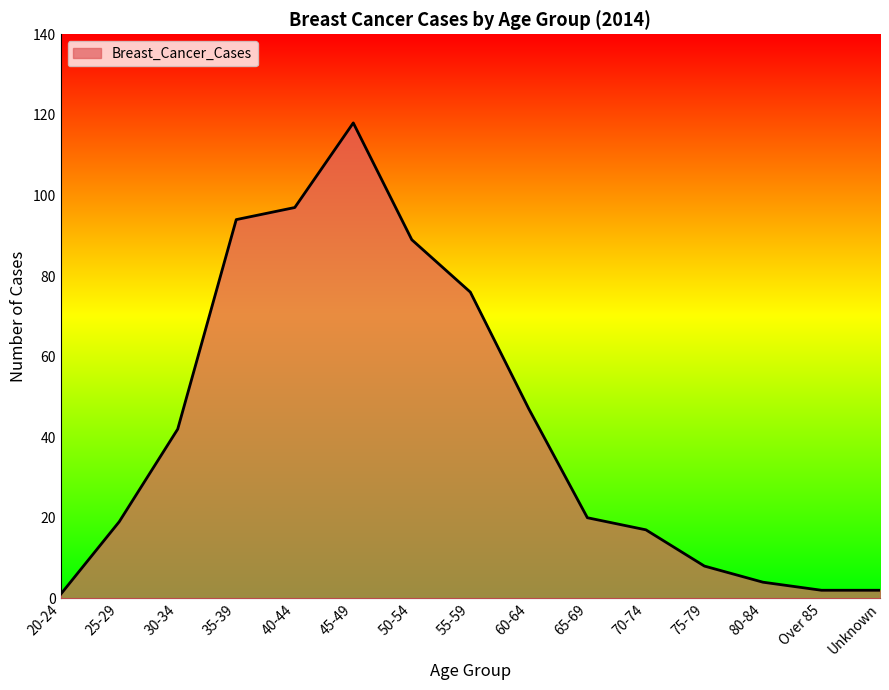

What is the ratio of the value at 40-44 to the value at 30-34?

2.3